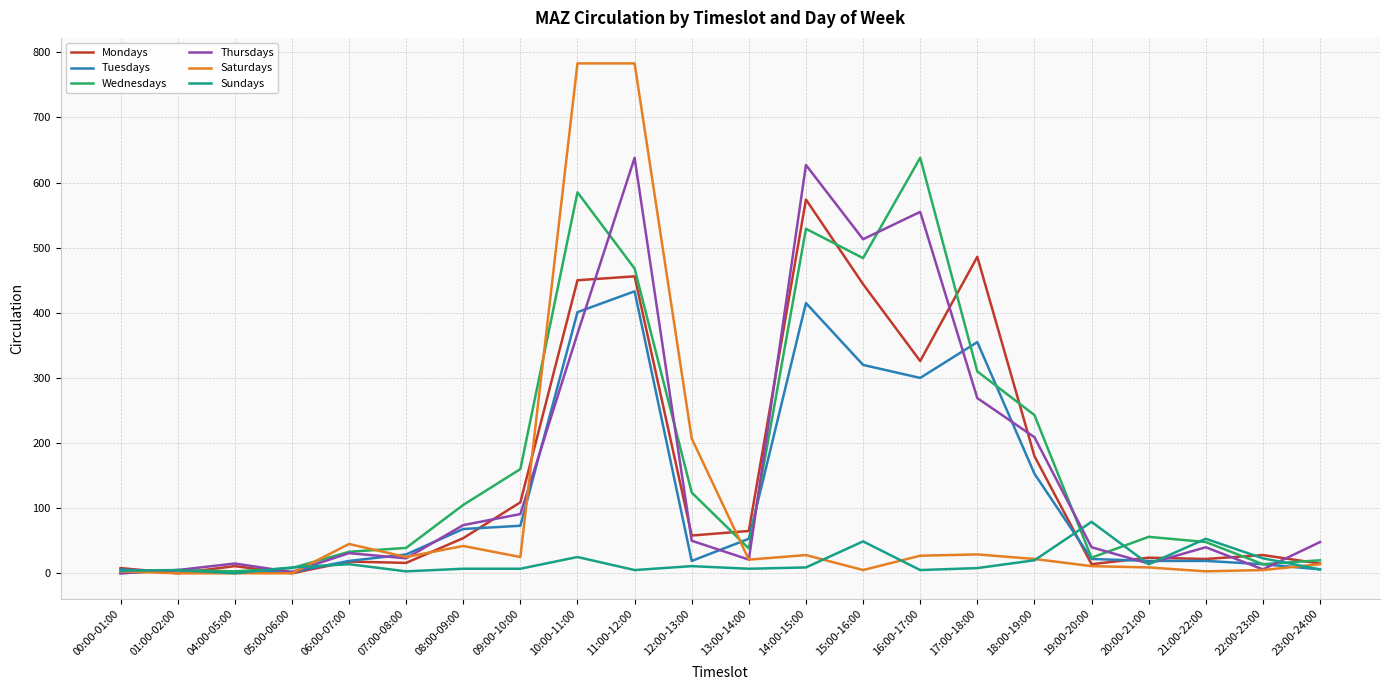

What is the maximum value for Thursdays?

638